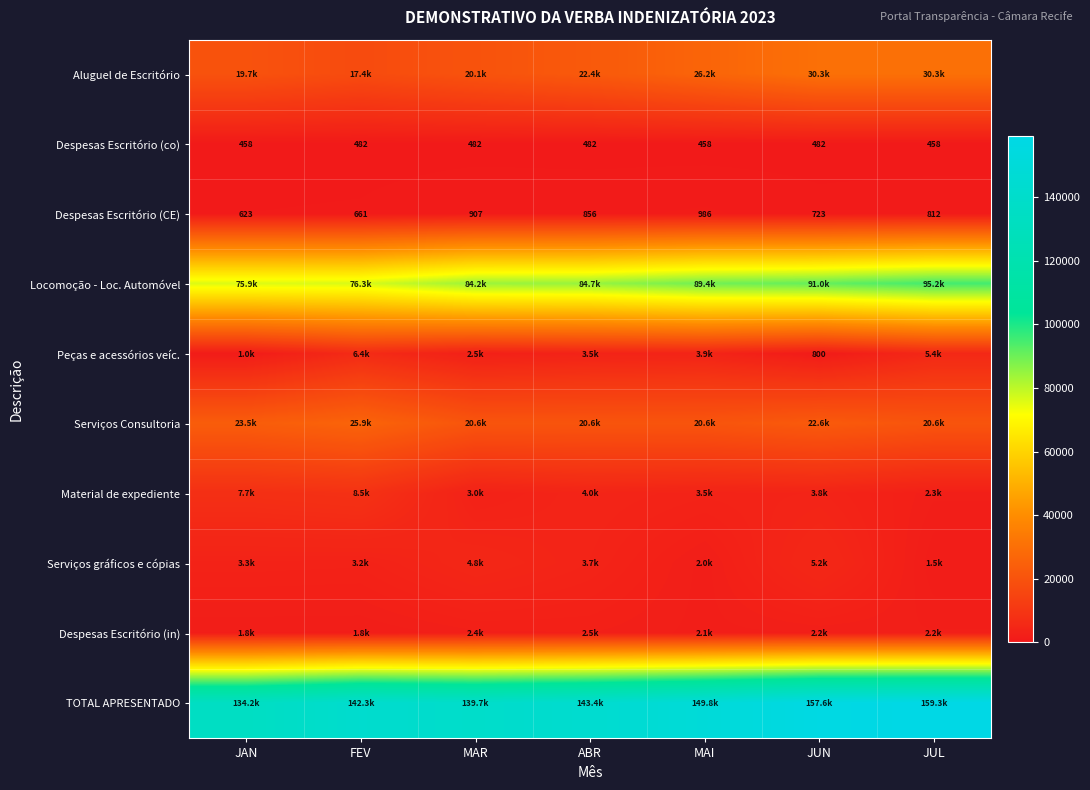

At how many categories does at least one series exceed 9904?

7